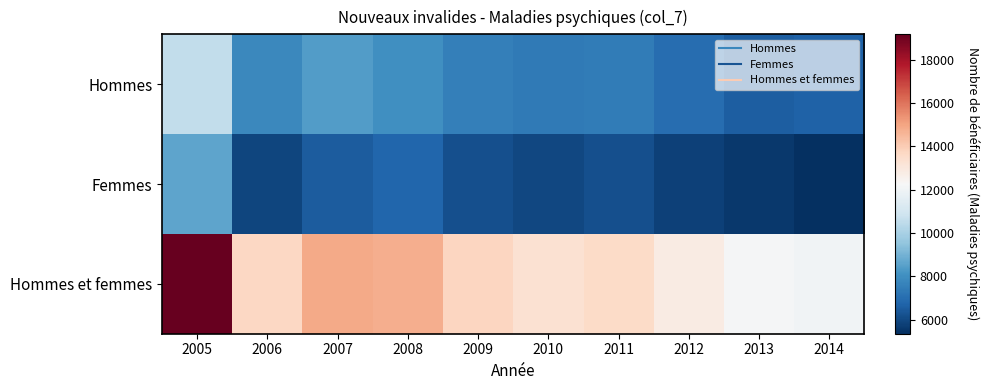

Which label corresponds to the smallest value in the chart?

2014